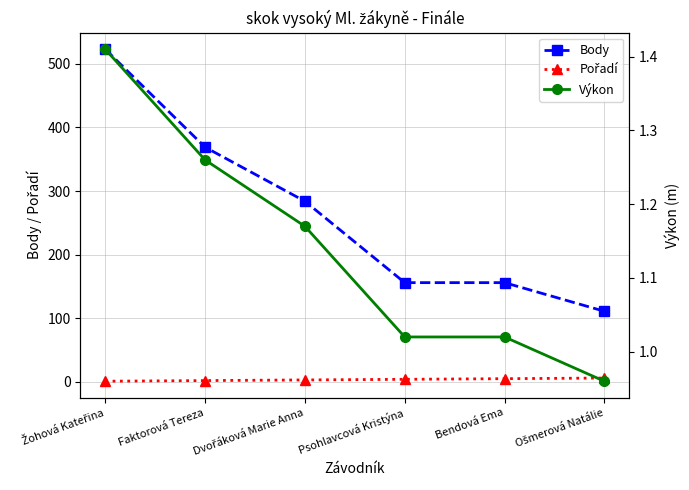

True or false: Výkon has a value of 1.0 at Psohlavcová Kristýna.

True